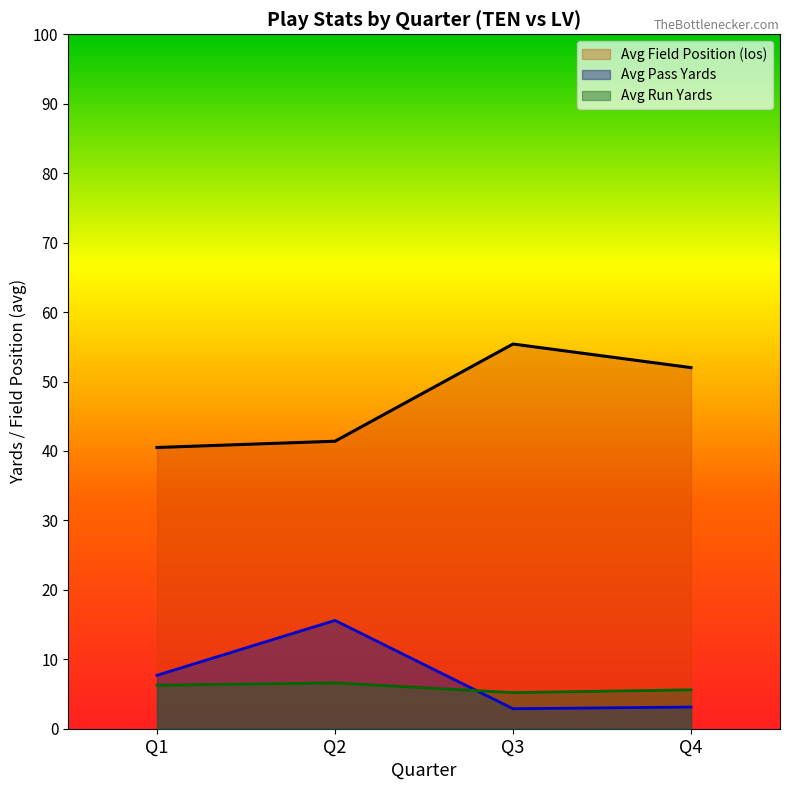

What are all the series names shown in the legend?

Avg Field Position (los), Avg Pass Yards, Avg Run Yards